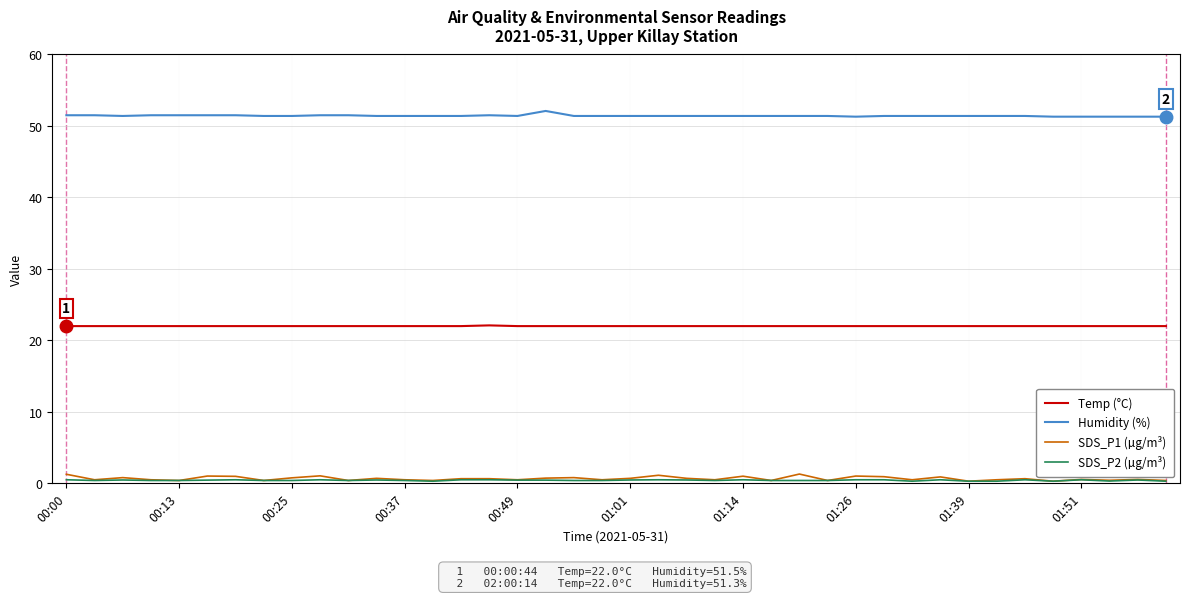

Which series has the largest range (max minus min)?

SDS_P1 (µg/m³)